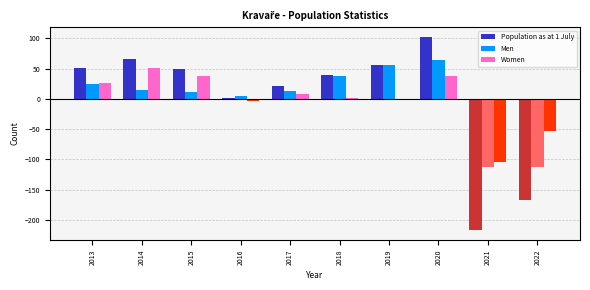

What is the total value across all series at 2022?

-332.8